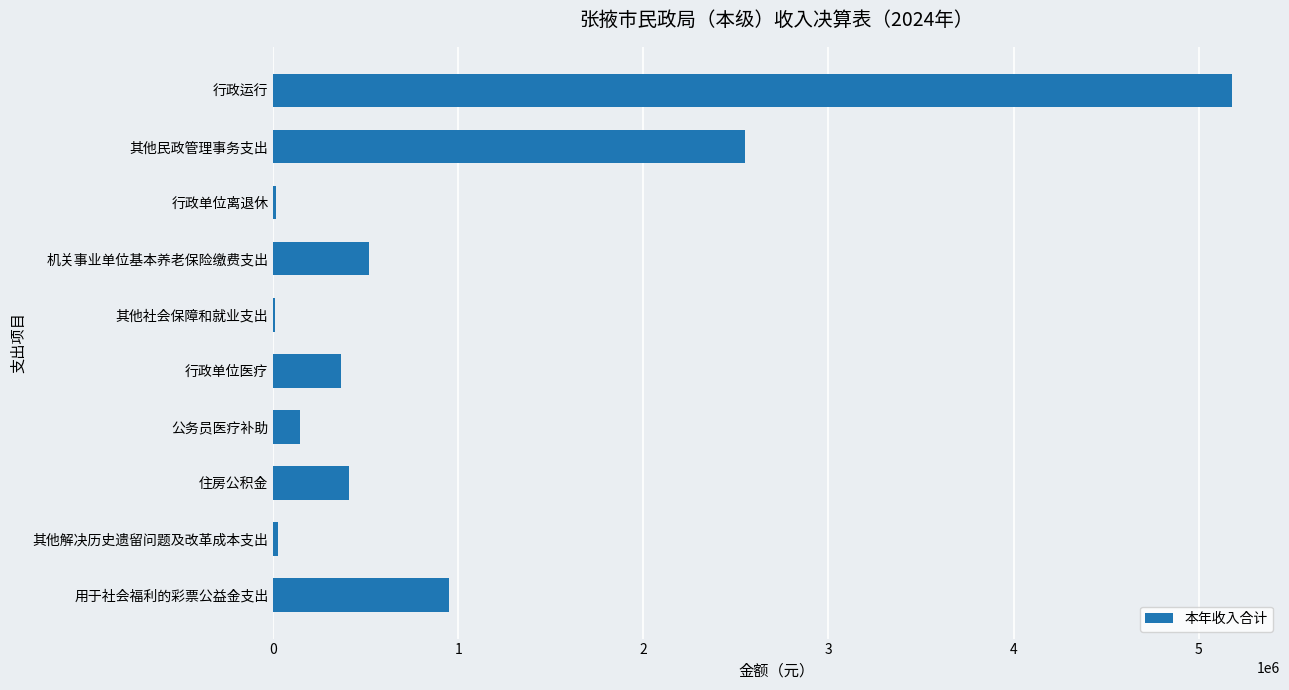

Which category has the highest value across all series?

行政运行